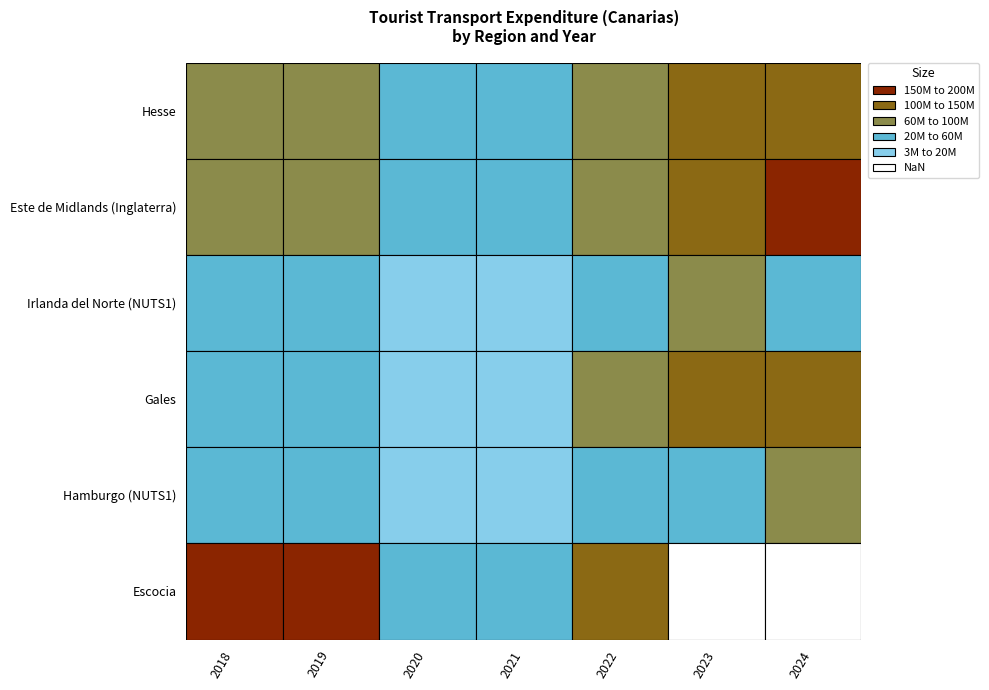

Is it true that Gales equals 9778992.7 at 2020?

True